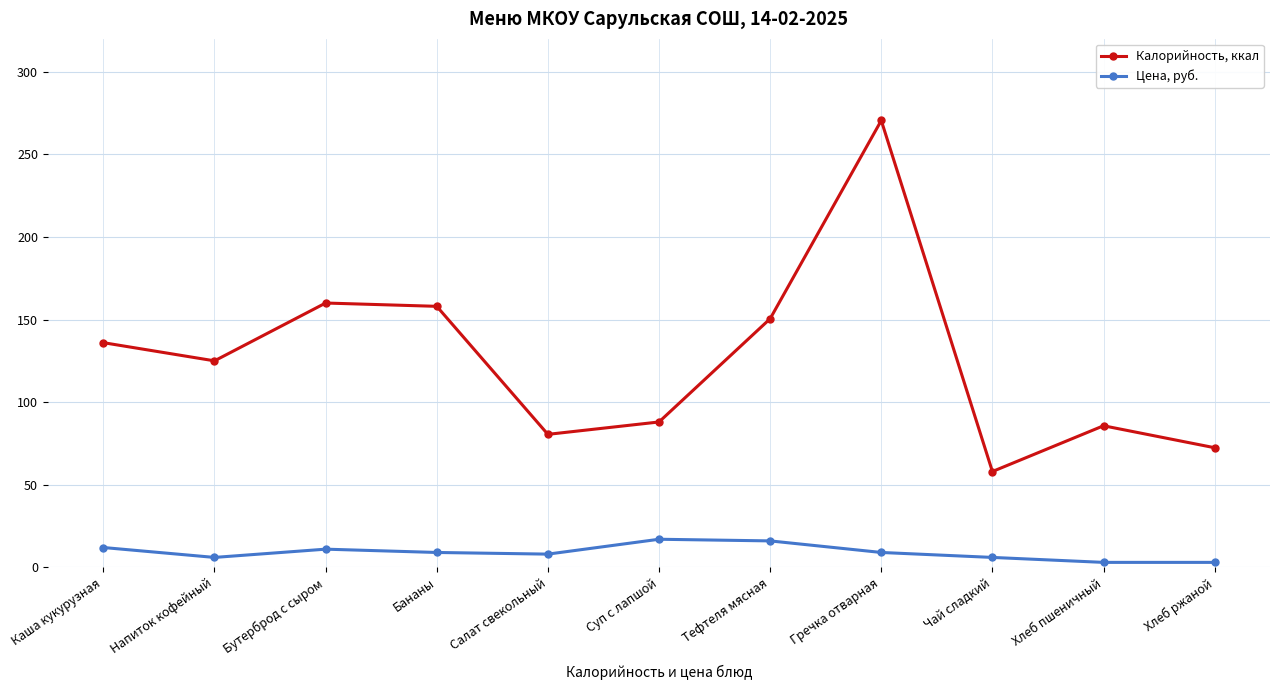

The Цена, руб. series shows 16.0 at Тефтеля мясная. True or false?

True